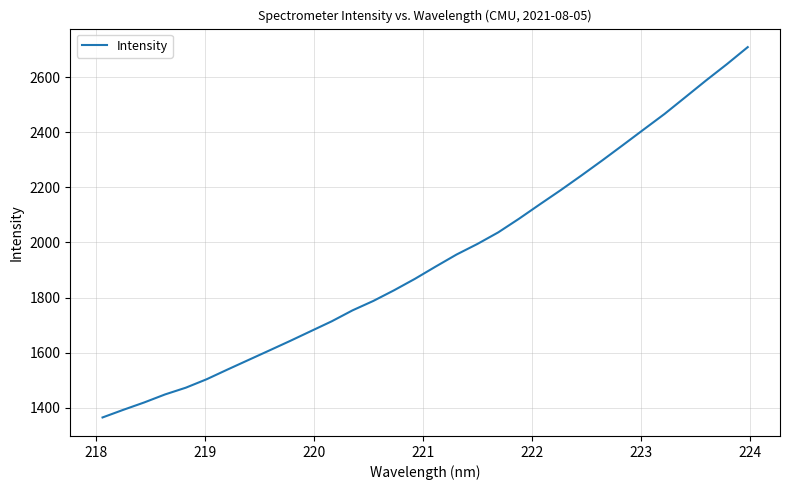

What is the maximum value shown in the chart?

2708.5